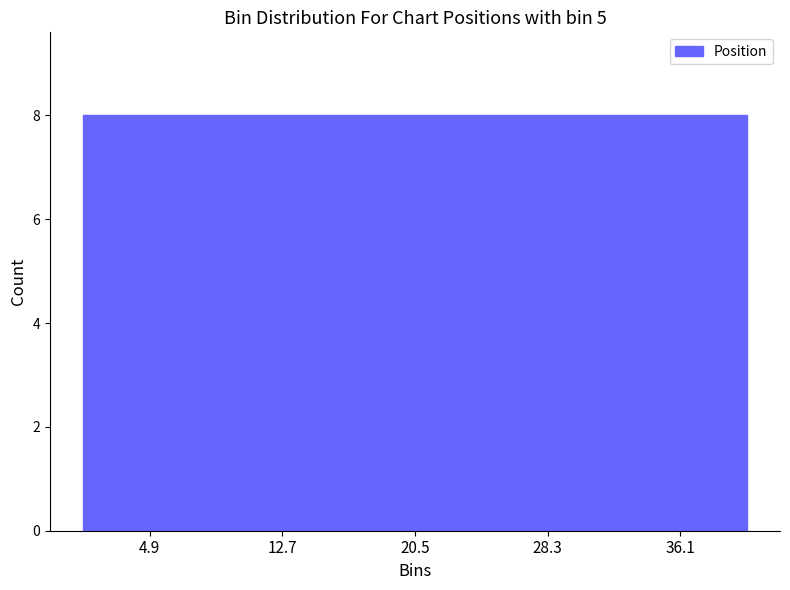

What is the height of the bar covering 24.4 to 32.2 on the x-axis? Neither the bar edges nor the heights are printed on the chart, so give them approximately, as read against the axes.

8